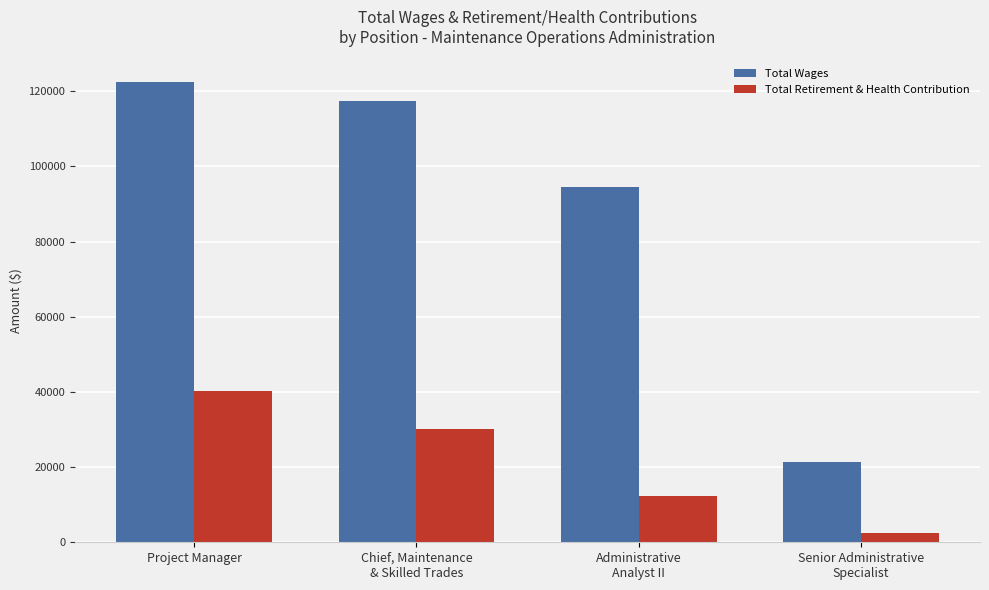

Count the number of data series in this chart.

2